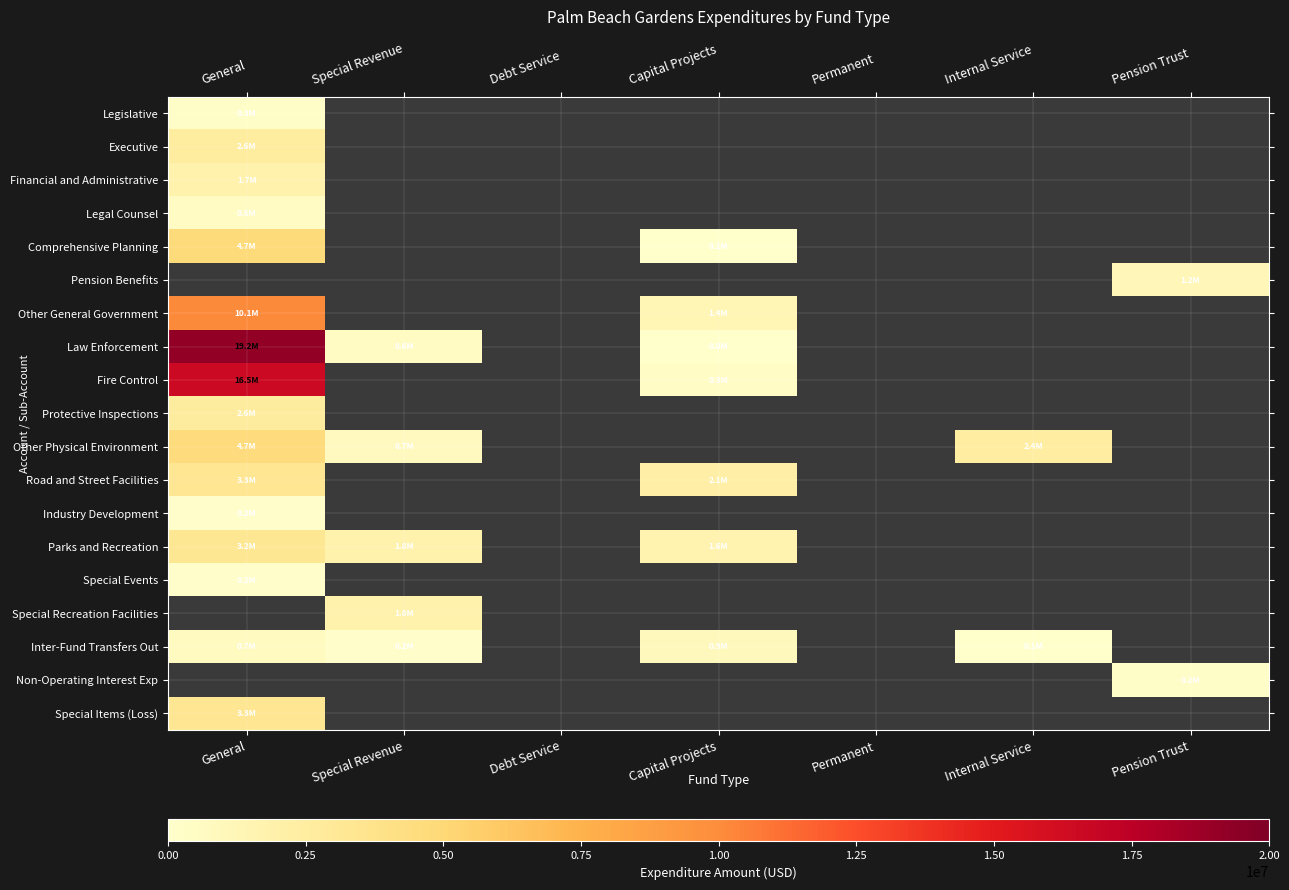

The value of Legal Counsel at General is 166151.9. True or false?

False